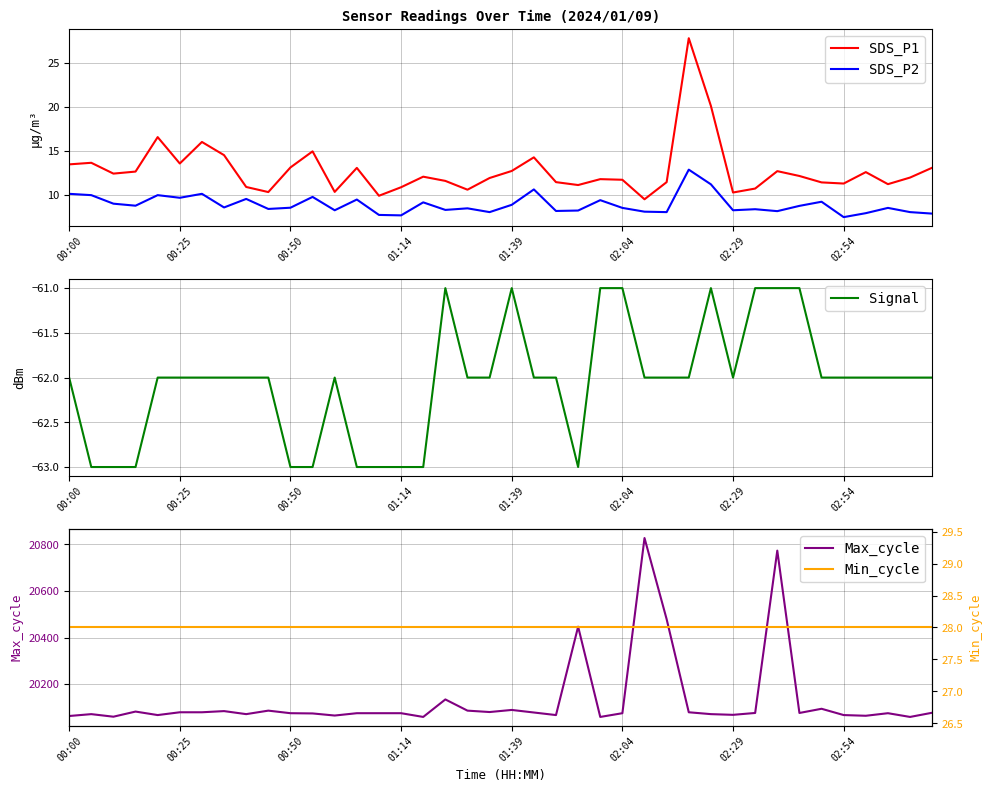

In SDS_P1, how many points are lower than both neighbors (excluding endpoints)?

11